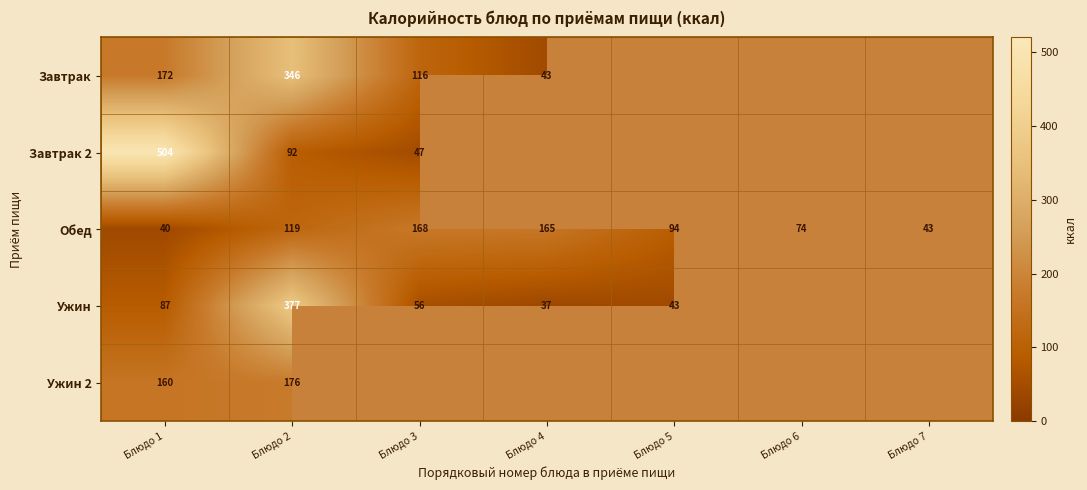

At which category is the sum across all series the highest?

Блюдо 2